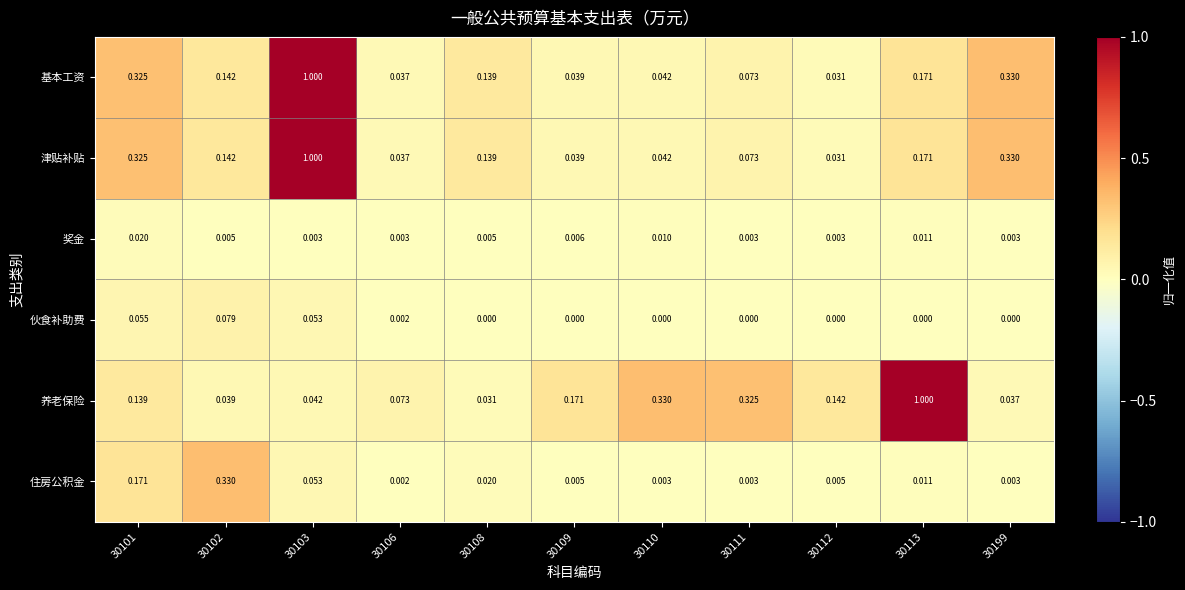

Which series changed the most between 30109 and 30111?

养老保险